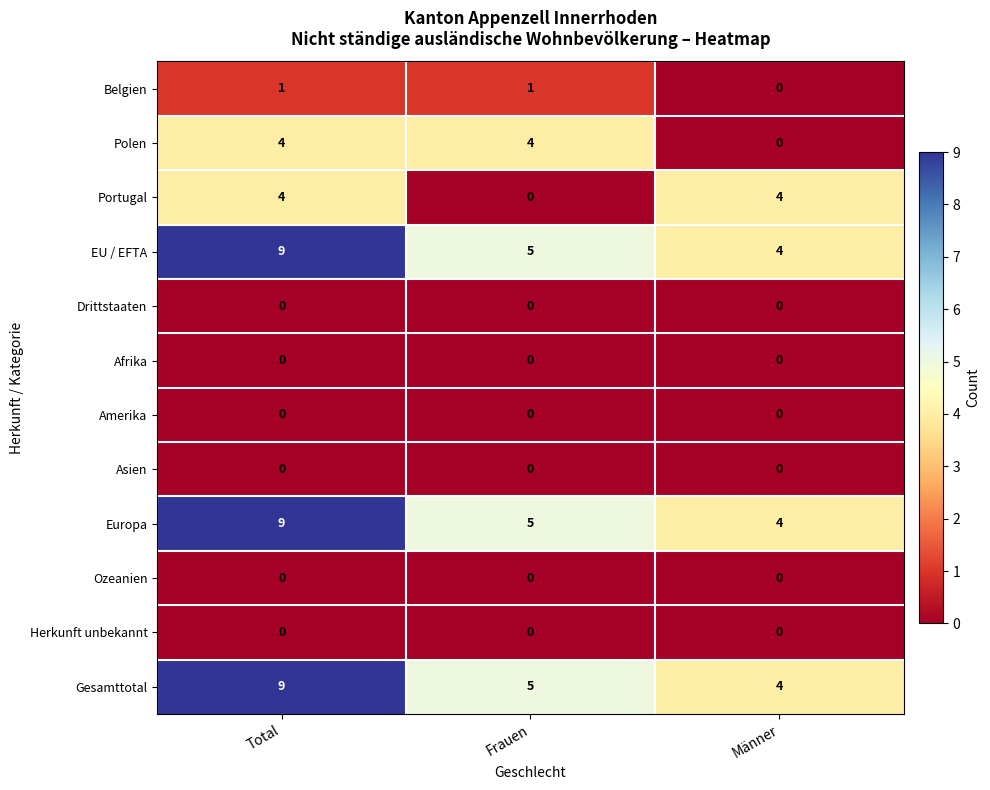

What is the total value across all series at Männer?

16